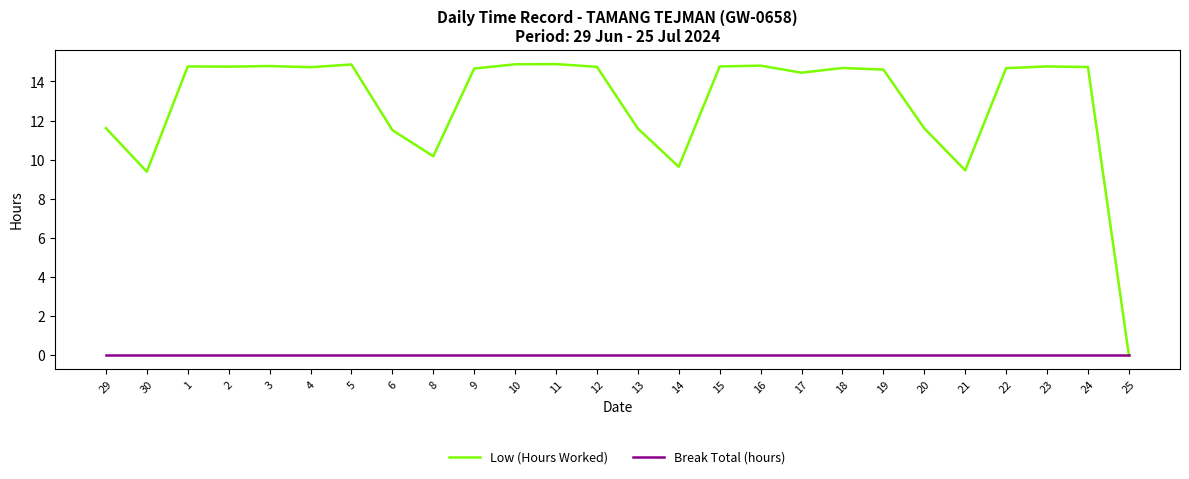

Which series has the largest total across all categories?

Low (Hours Worked)